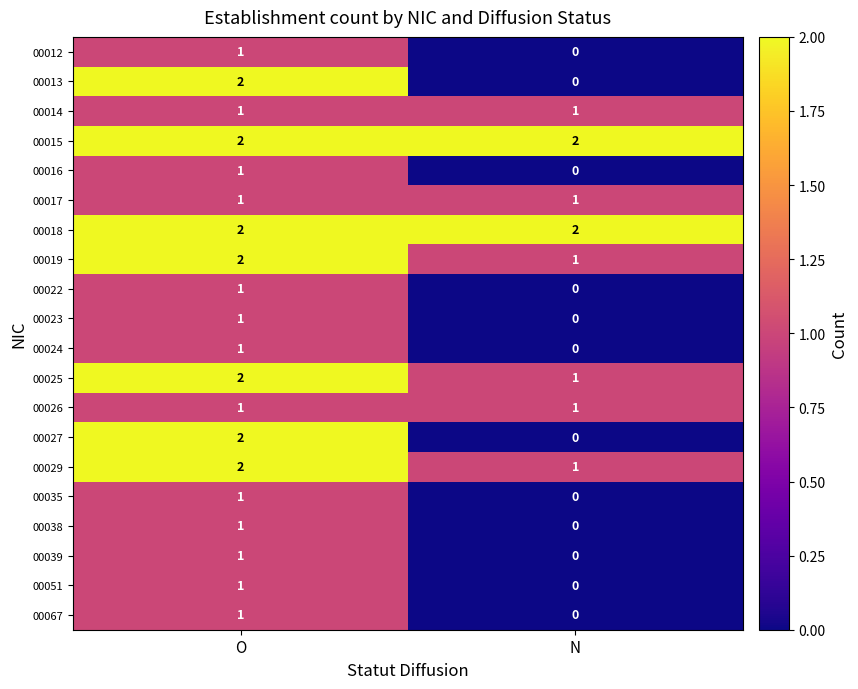

What is the sum of the 00019 values at O and N?

3